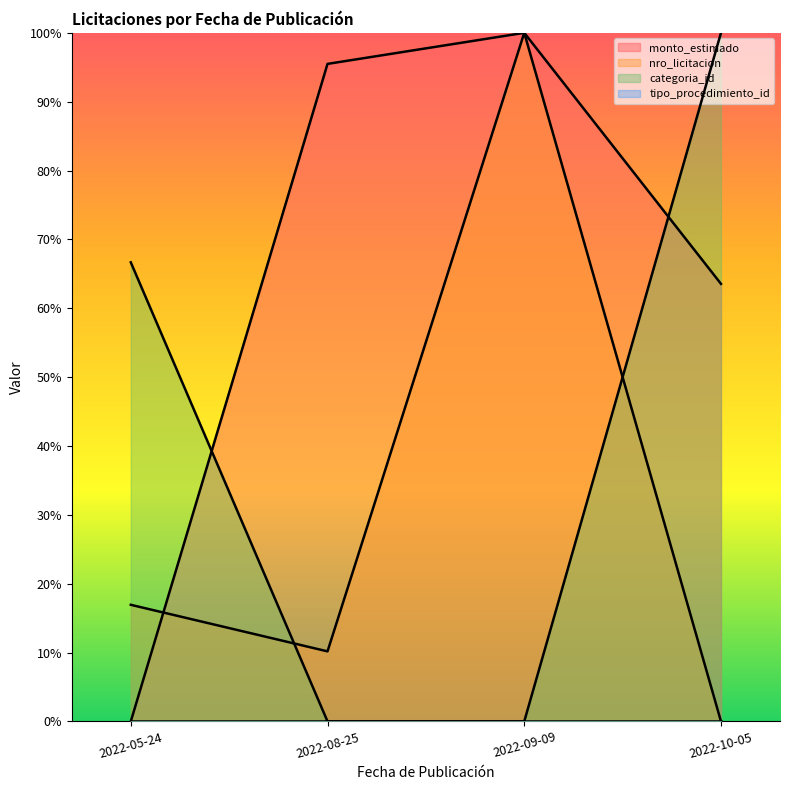

True or false: nro_licitacion and monto_estimado intersect in this chart.

True